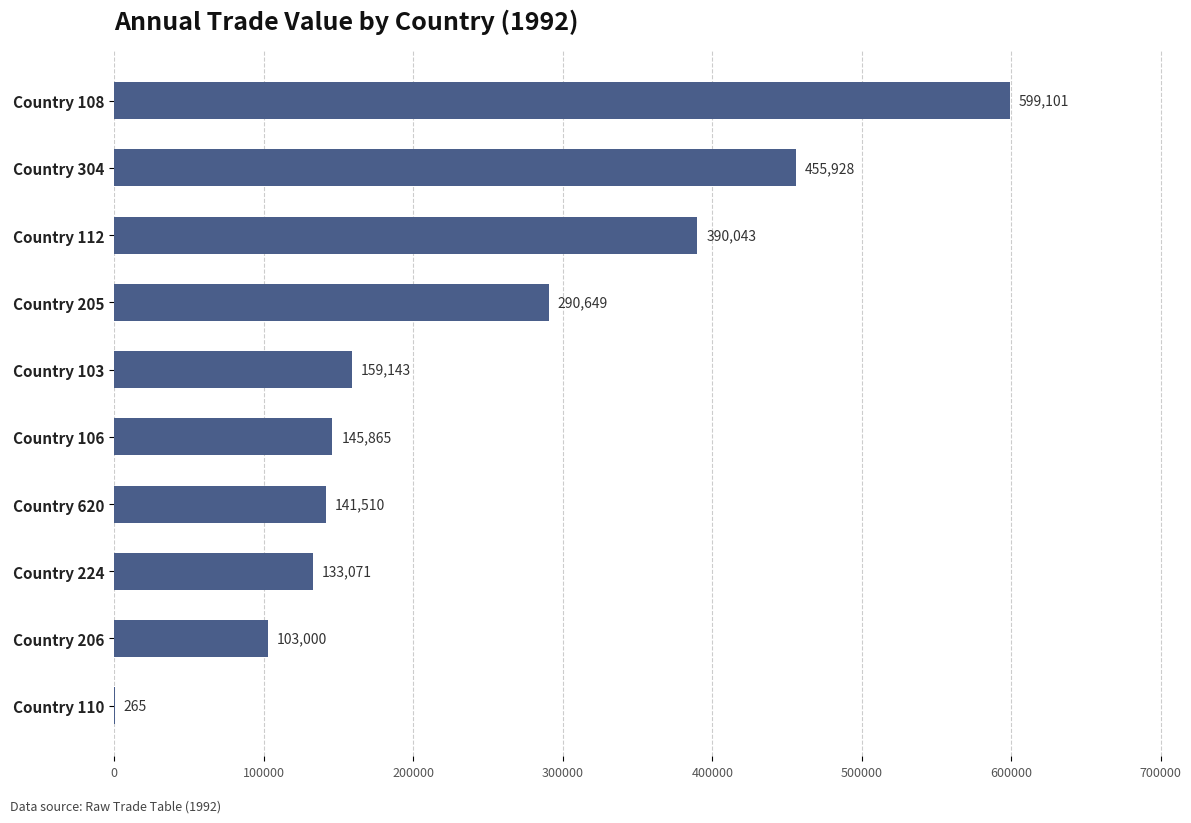

Which label corresponds to the largest value in the chart?

Country 108